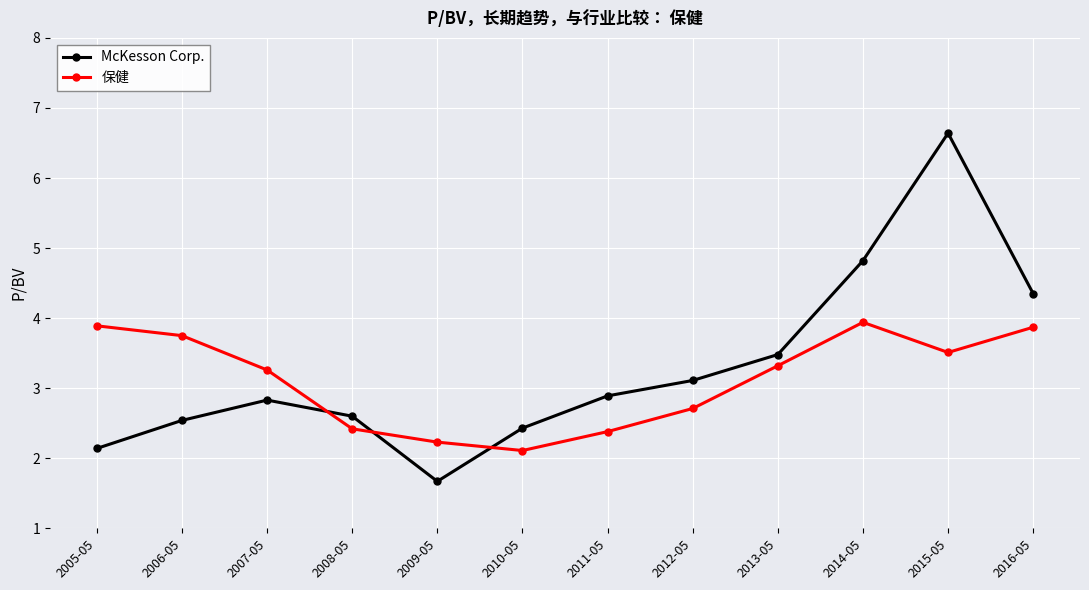

True or false: McKesson Corp. has a value of 1.5 at 2008-05.

False